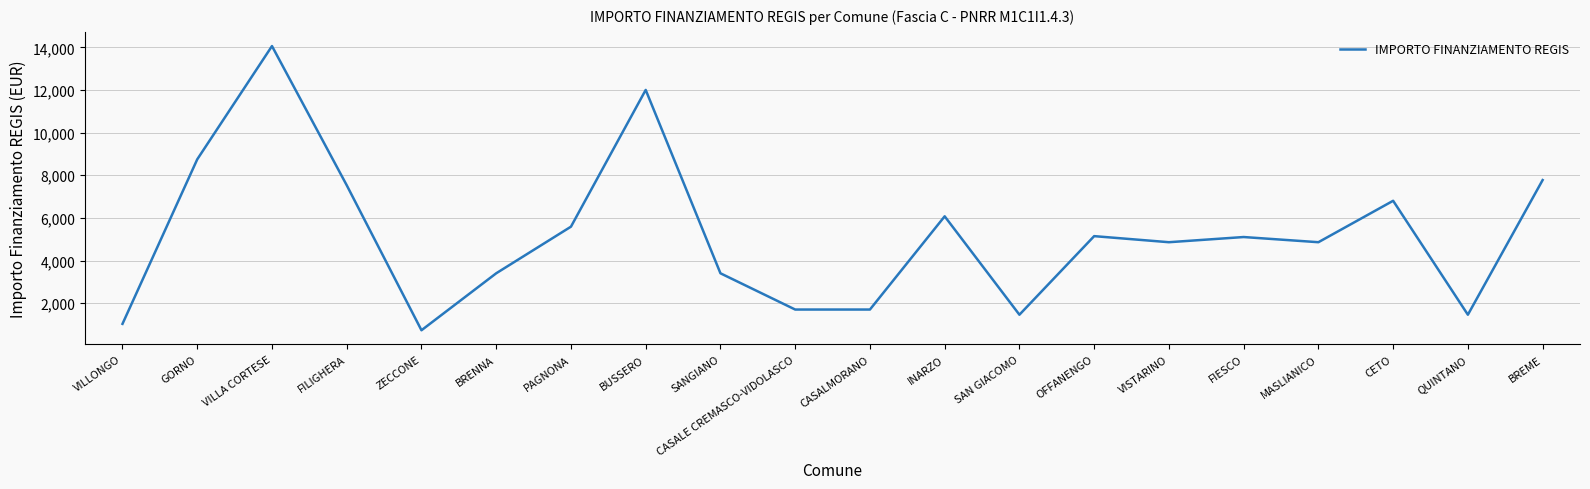

What is the greatest value displayed?

14063